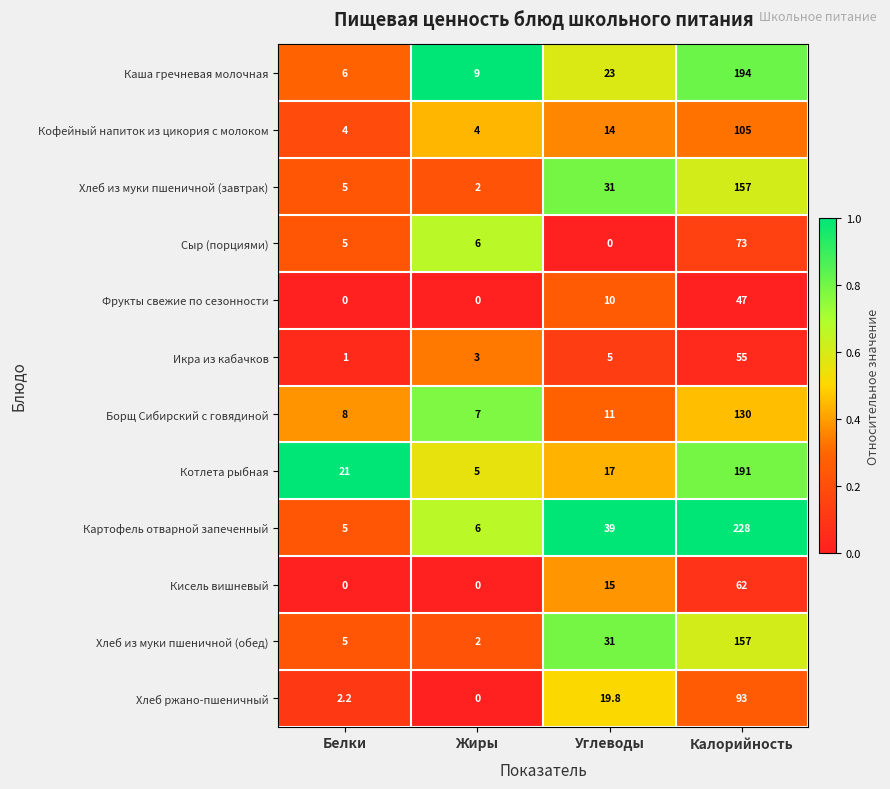

Which series changed the most between Жиры and Углеводы?

Картофель отварной запеченный